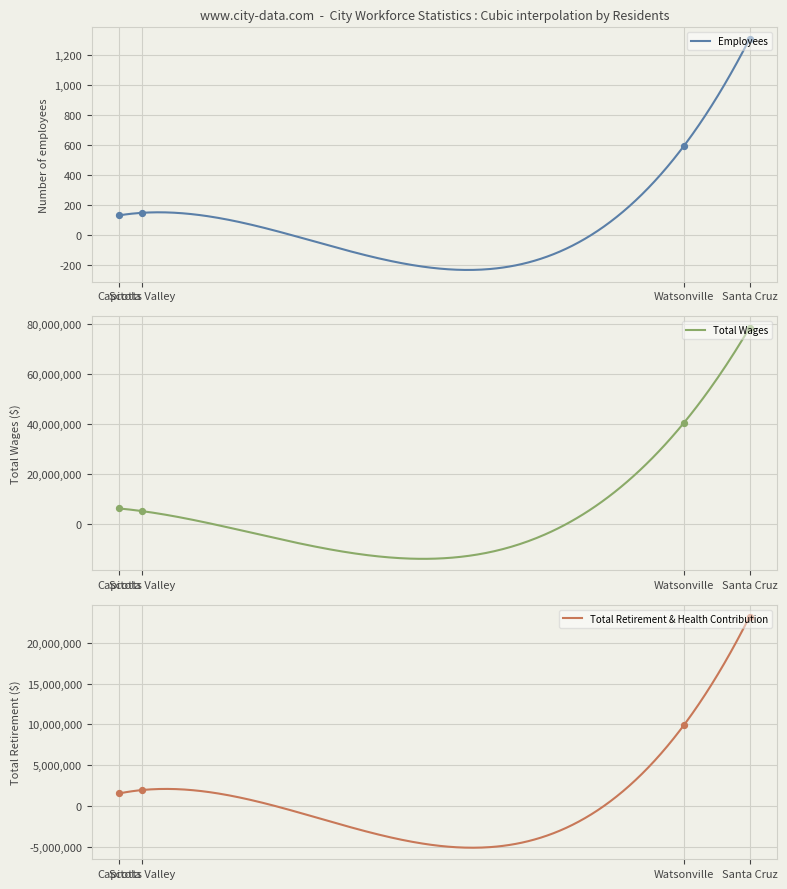

What is the total value across all series at Capitola?

7729464